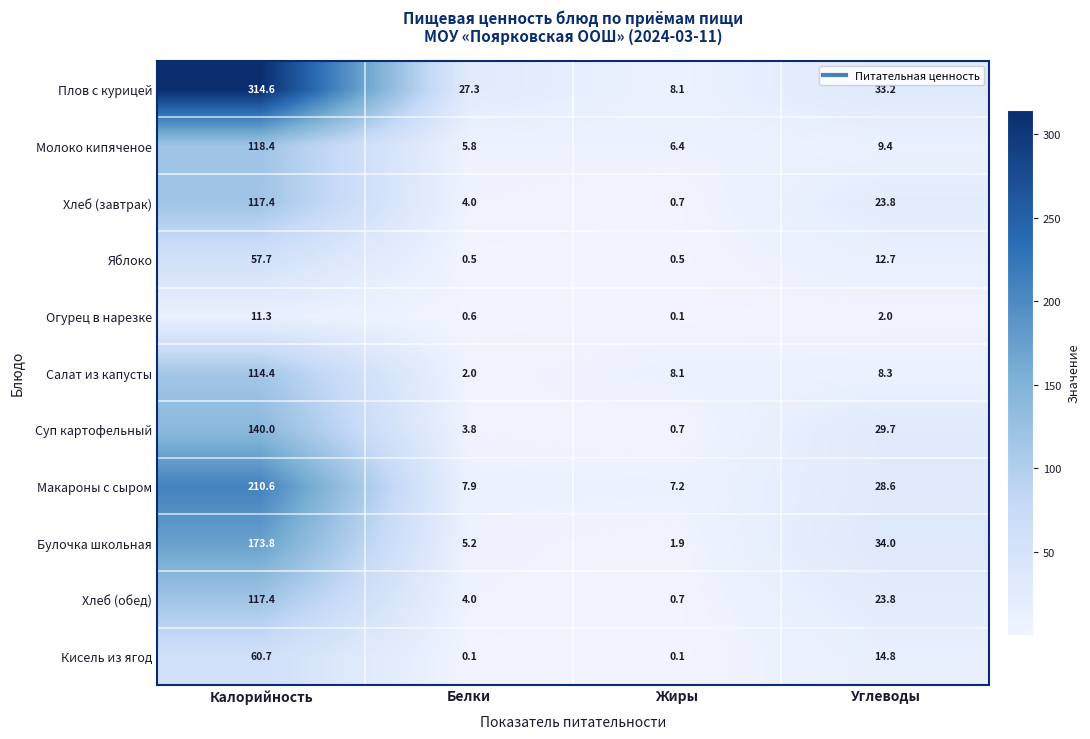

What is the total value across all series at Белки?

61.2